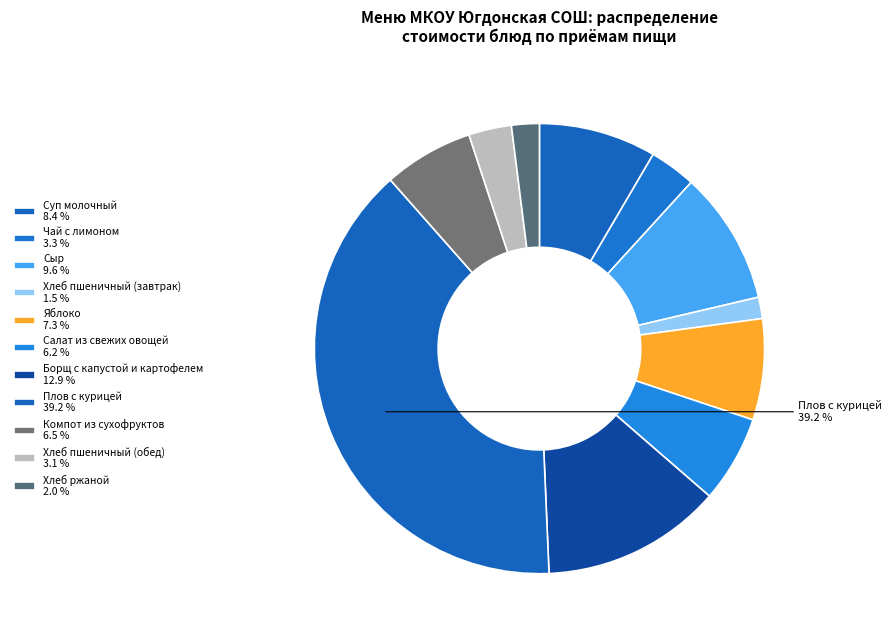

Rank the categories by value from lowest to highest.

Хлеб пшеничный (завтрак), Хлеб ржаной, Хлеб пшеничный (обед), Чай с лимоном, Салат из свежих овощей, Компот из сухофруктов, Яблоко, Суп молочный, Сыр, Борщ с капустой и картофелем, Плов с курицей